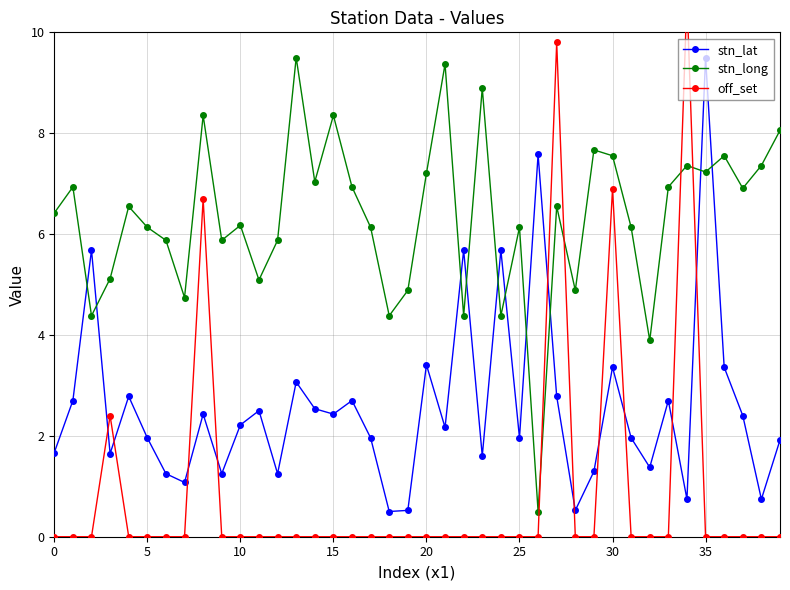

Is it true that stn_lat equals 3.8 at 15?

False